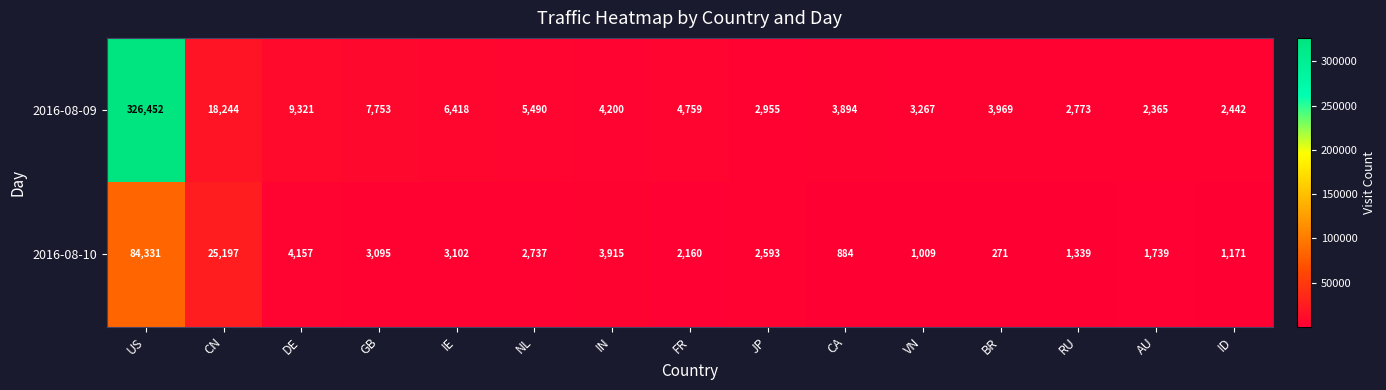

At which label is 2016-08-10 closest to 42301?

CN